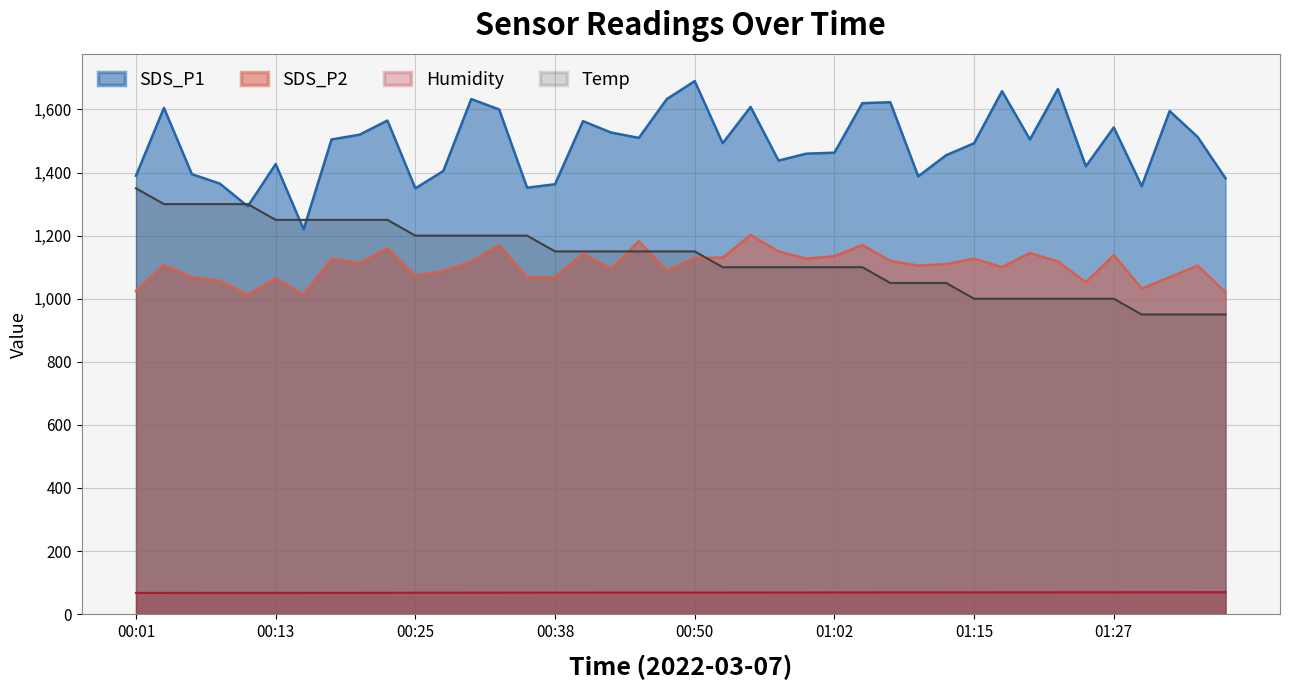

What is the spread (max minus min) of values at 00:40?

1494.8